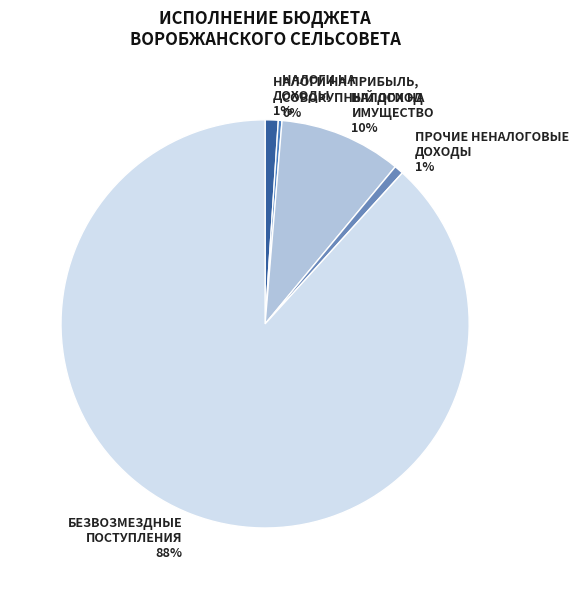

What is the largest slice in the pie chart?

БЕЗВОЗМЕЗДНЫЕ ПОСТУПЛЕНИЯ